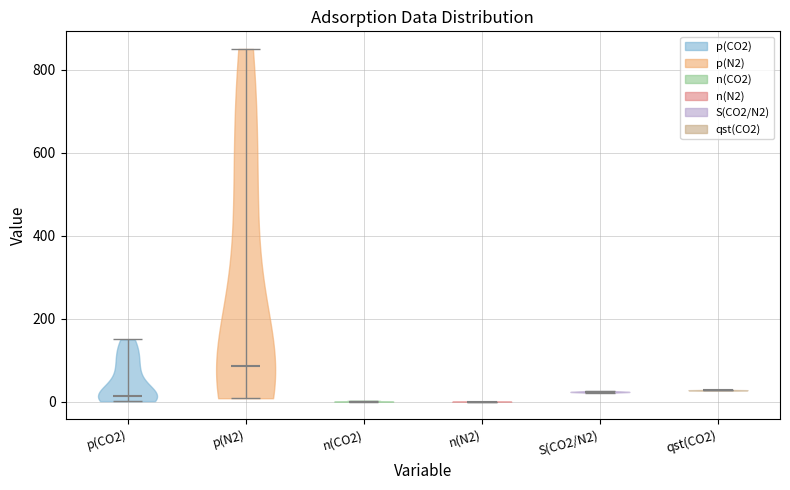

Reading left to right, read every violin against the y-axis: where its median line is, and the lowest and highest points it reaches. The values are not printed on the chart, so give them approximately, as read against the axis.

p(CO2): median line 20, lowest point 0, highest point 160
p(N2): median line 80, lowest point 0, highest point 860
n(CO2): median line 0, lowest point 0, highest point 0
n(N2): median line 0, lowest point 0, highest point 0
S(CO2/N2): median line 20, lowest point 20, highest point 20
qst(CO2): median line 20, lowest point 20, highest point 20